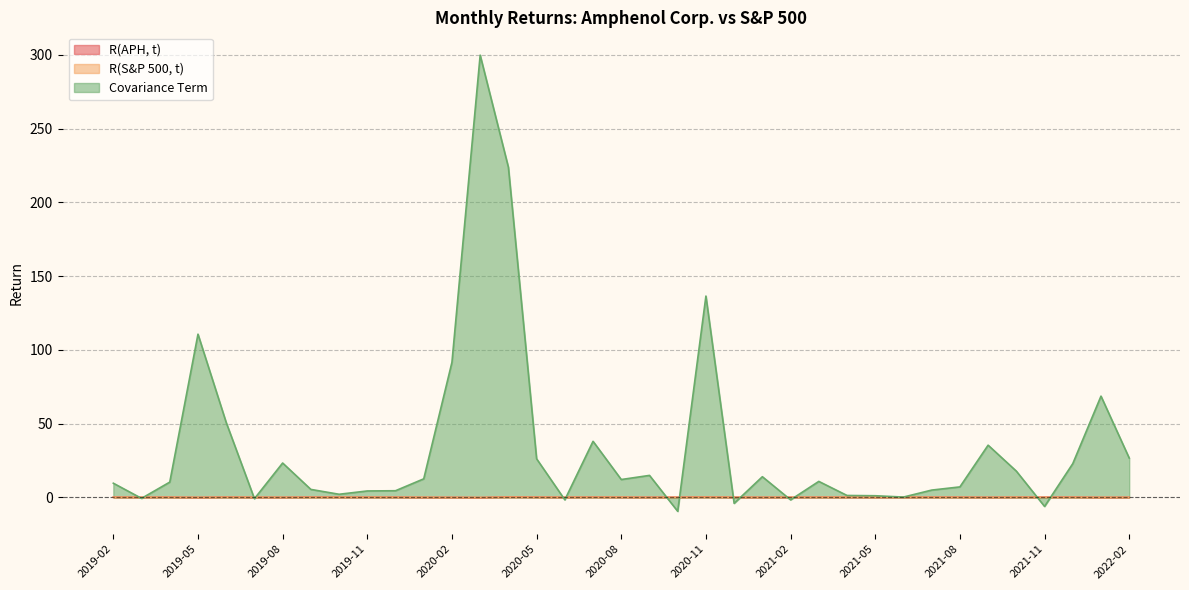

Reading left to right, what are all the values shown in this chart?

R(APH, t): 0.1	0.0	0.1	-0.1	0.1	-0.0	-0.1	0.1	0.0	0.0	0.0	-0.1	-0.1	-0.2	0.2	0.1	-0.0	0.1	0.0	-0.0	0.0	0.2	0.0	-0.0	0.0	0.1	0.0	-0.0	0.0	0.1	0.1	-0.0	0.0	0.0	0.1	-0.1	-0.0
R(S&P 500, t): 0.0	0.0	0.0	-0.1	0.1	0.0	-0.0	0.0	0.0	0.0	0.0	-0.0	-0.1	-0.1	0.1	0.0	0.0	0.1	0.1	-0.0	-0.0	0.1	0.0	-0.0	0.0	0.0	0.1	0.0	0.0	0.0	0.0	-0.0	0.1	-0.0	0.0	-0.1	-0.0
Covariance Term: 9.6	-0.7	10.3	110.6	50.7	-0.9	23.2	5.3	2.1	4.3	4.5	12.5	91.5	299.7	223.8	26.1	-1.7	38.0	12.1	14.8	-9.5	136.4	-4.1	14.0	-1.7	10.8	1.2	1.1	0.2	4.9	7.0	35.3	17.8	-6.2	22.8	68.6	26.6